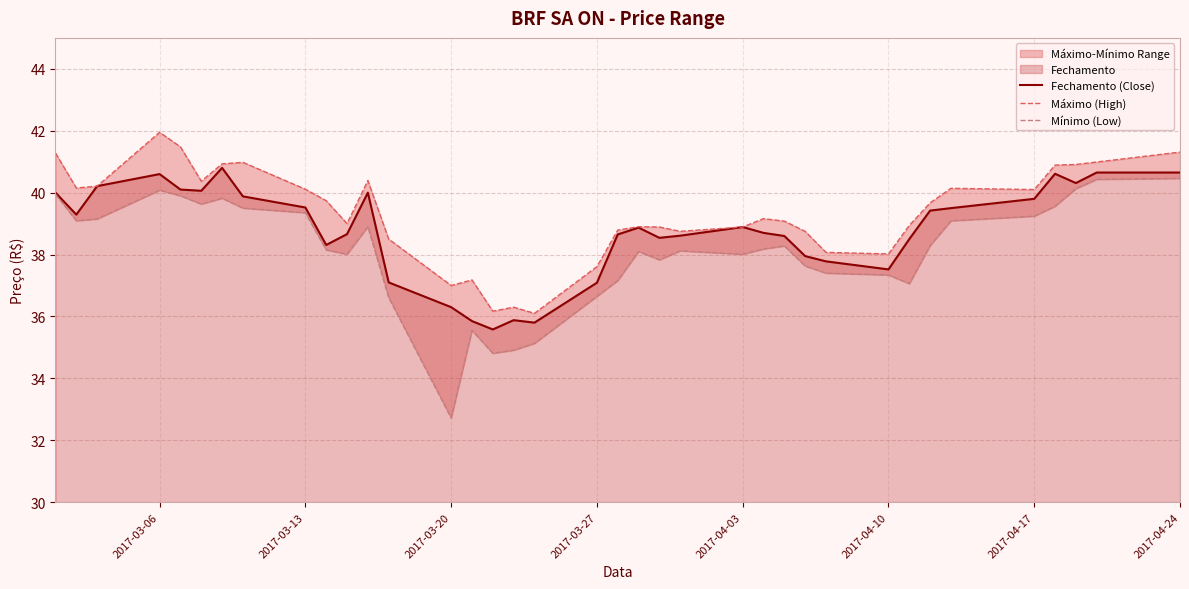

What is the highest value of the Fechamento (Close) series?

40.8